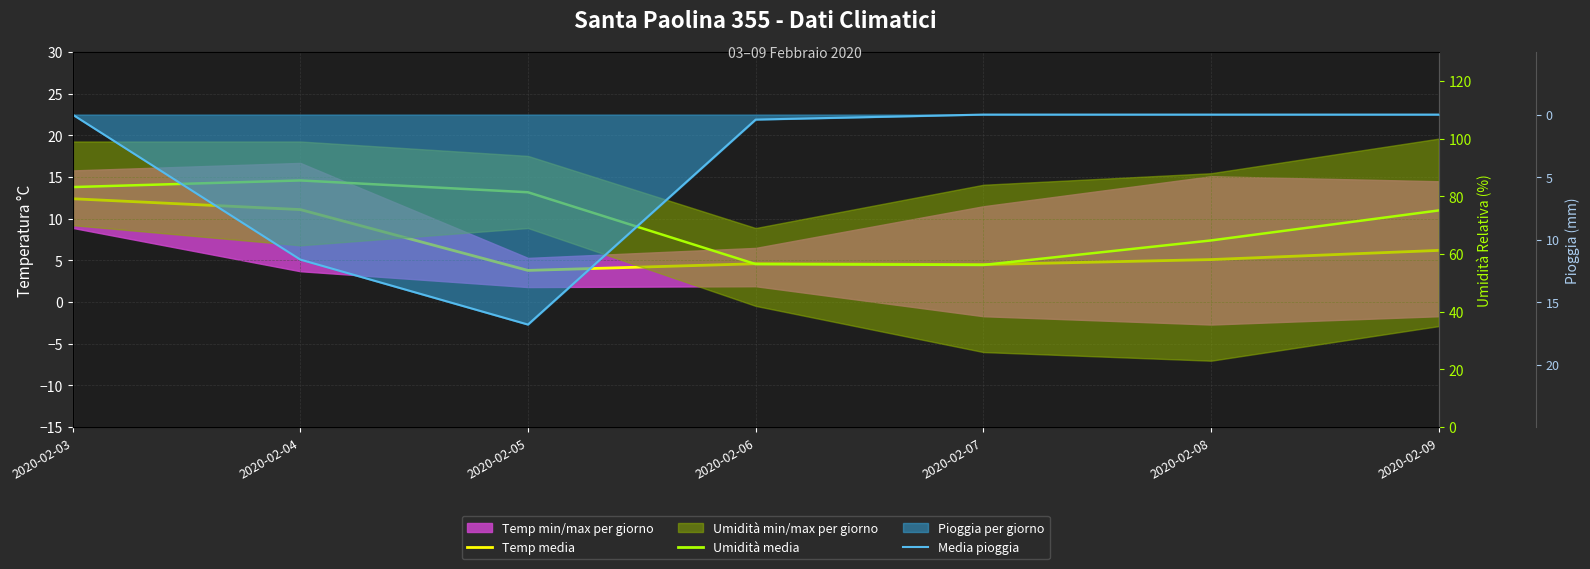

Is the value of Media pioggia at 2020-02-09 greater than the value of Temp media at 2020-02-08?

No